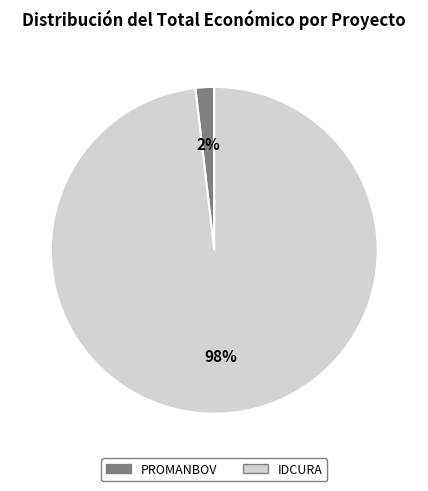

How many slices are in this pie chart?

2